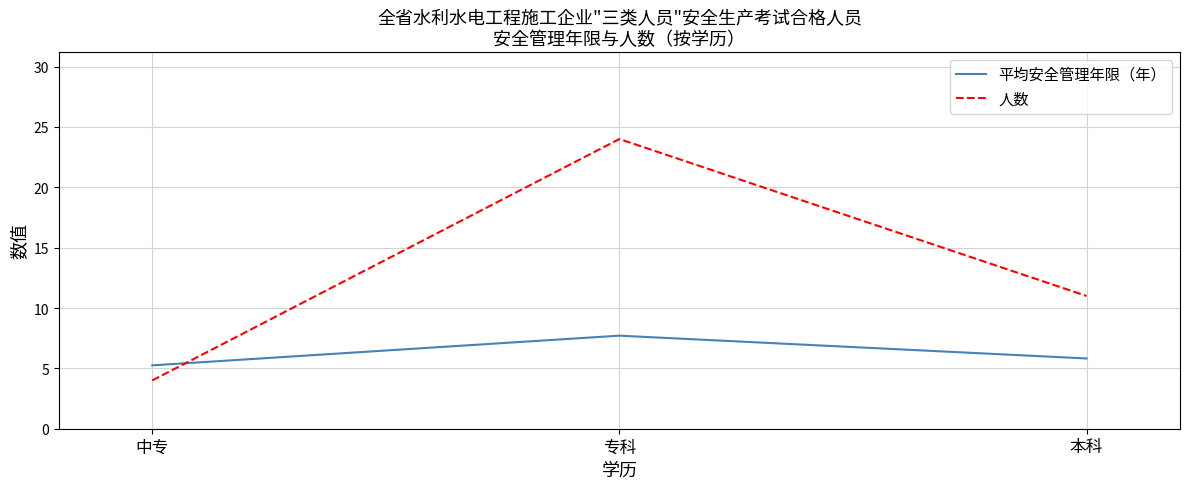

At which category is the sum across all series the highest?

专科